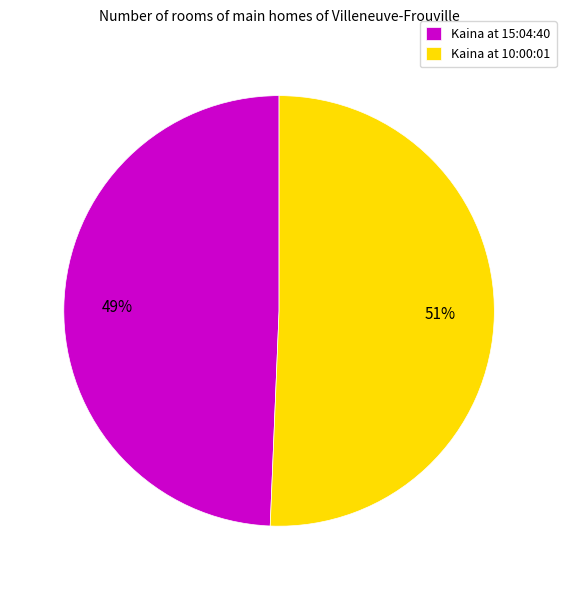

How many segments does this pie chart have?

2